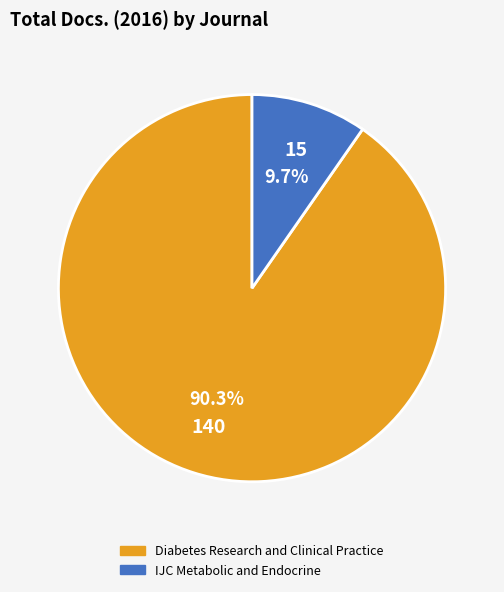

Rank the categories by value from highest to lowest.

Diabetes Research and Clinical Practice, IJC Metabolic and Endocrine